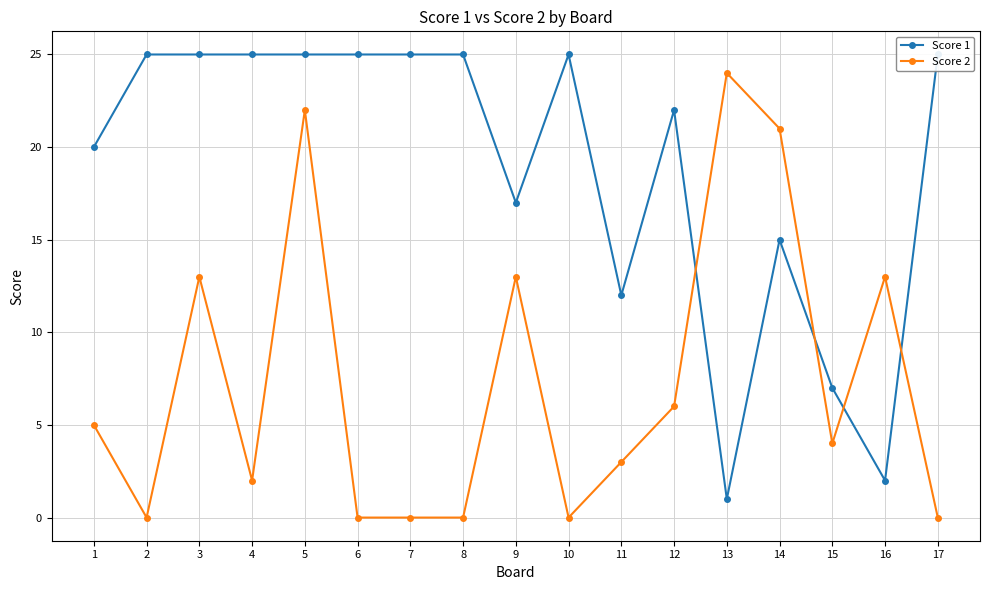

What is the average value of the Score 1 series?

19